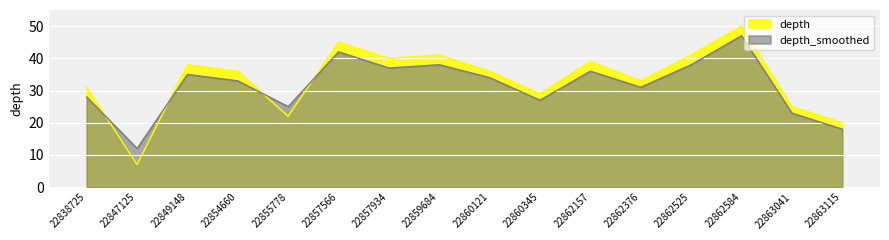

How many values in the depth_smoothed series exceed 34?

7